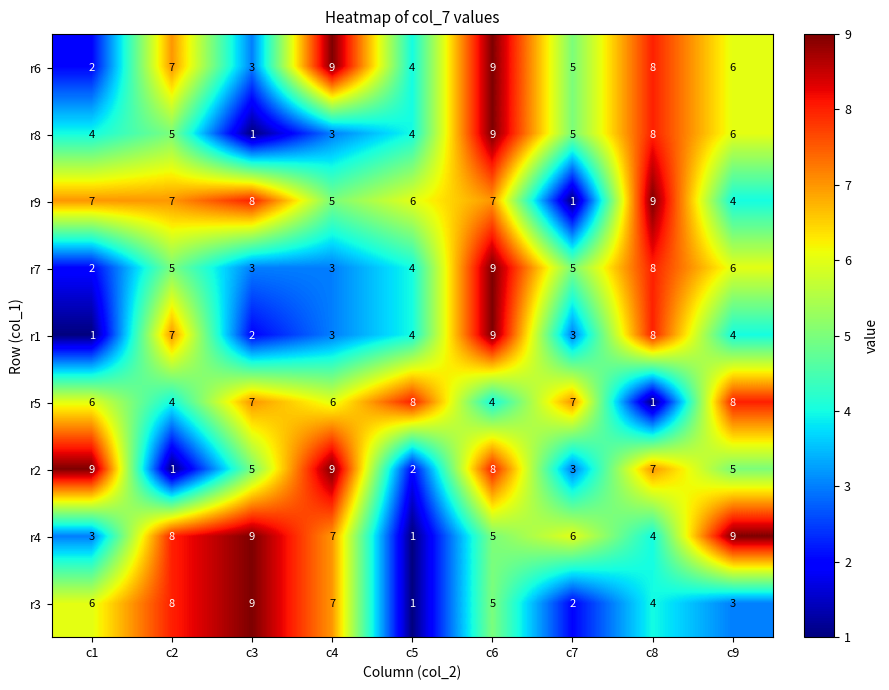

How many categories are shown in the chart?

9